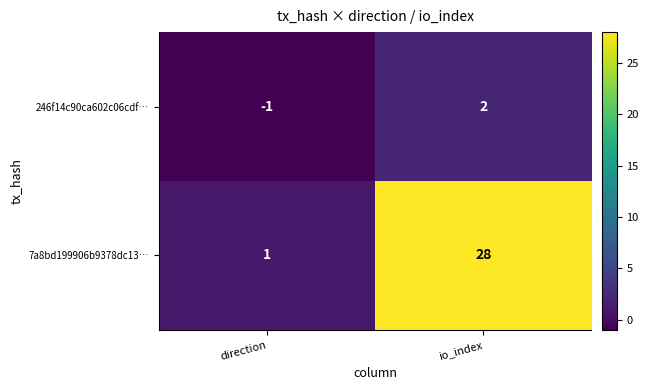

Reading left to right, list all the values displayed in this chart.

246f14c90ca602c06cdf…: -1	2
7a8bd199906b9378dc13…: 1	28